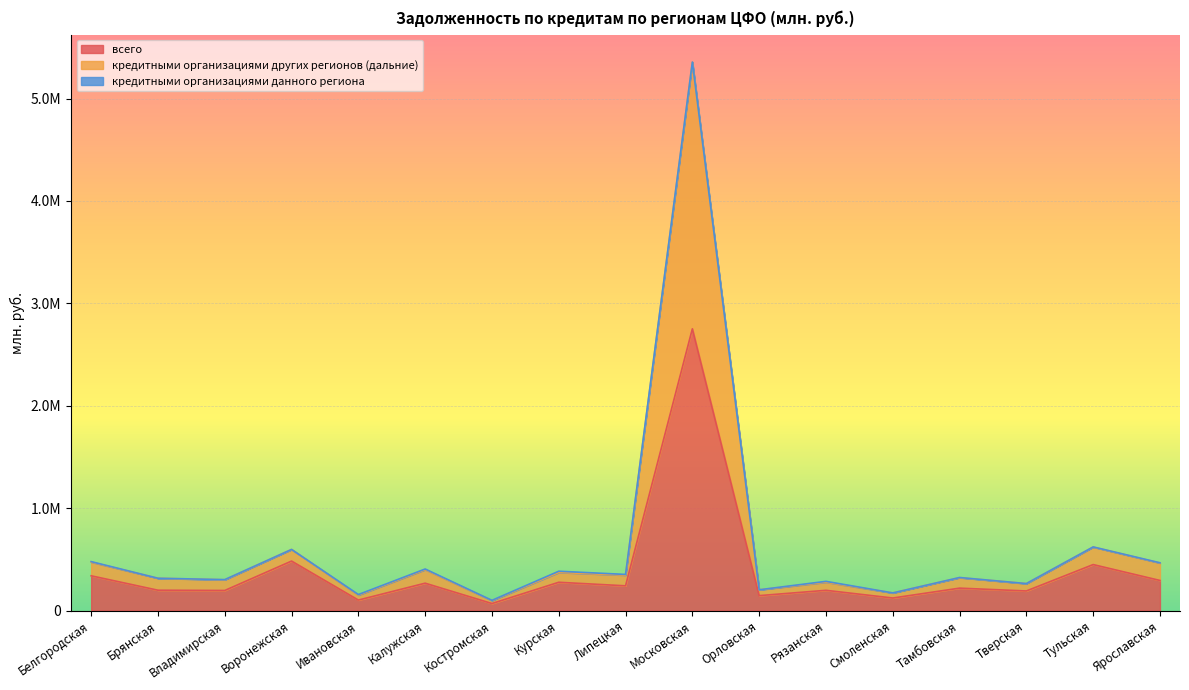

At how many categories does at least one series exceed 241374?

13